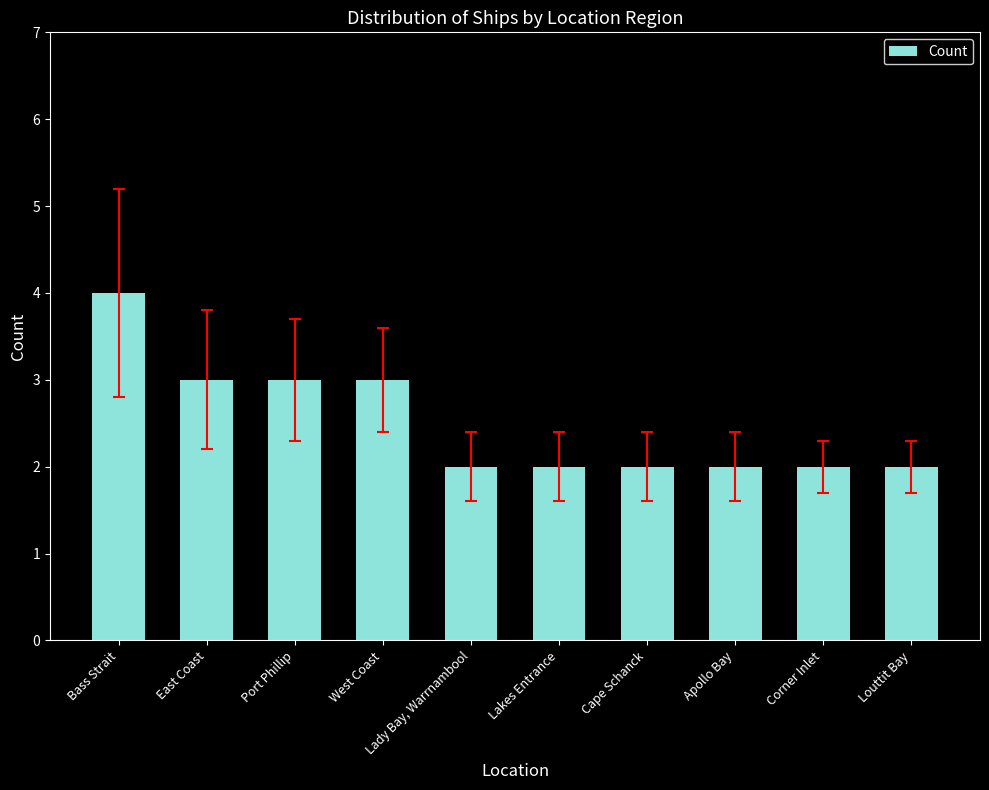

True or false: the data shows 4 at Bass Strait.

True